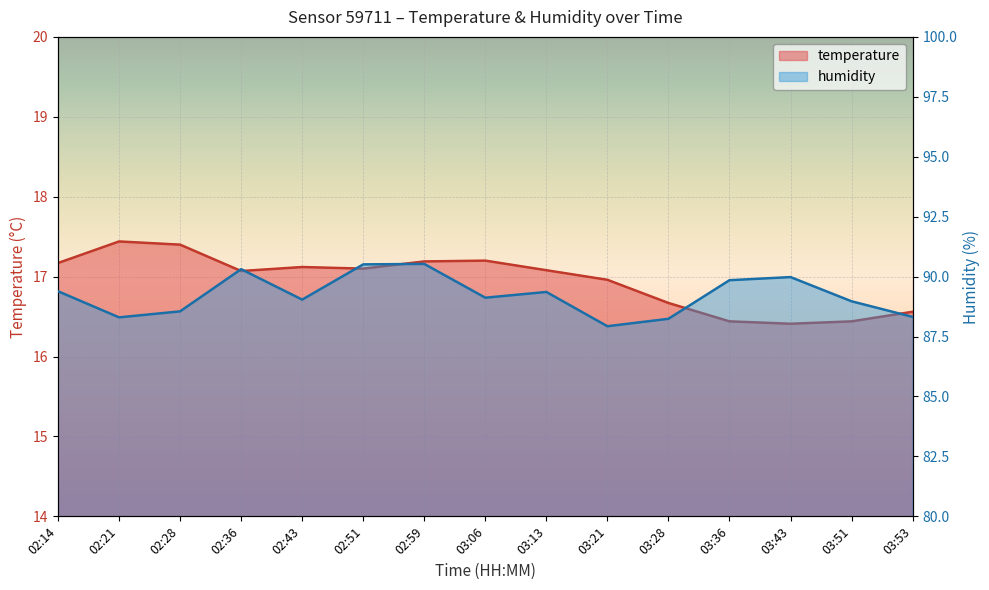

Is it true that temperature equals 30.5 at 02:14?

False